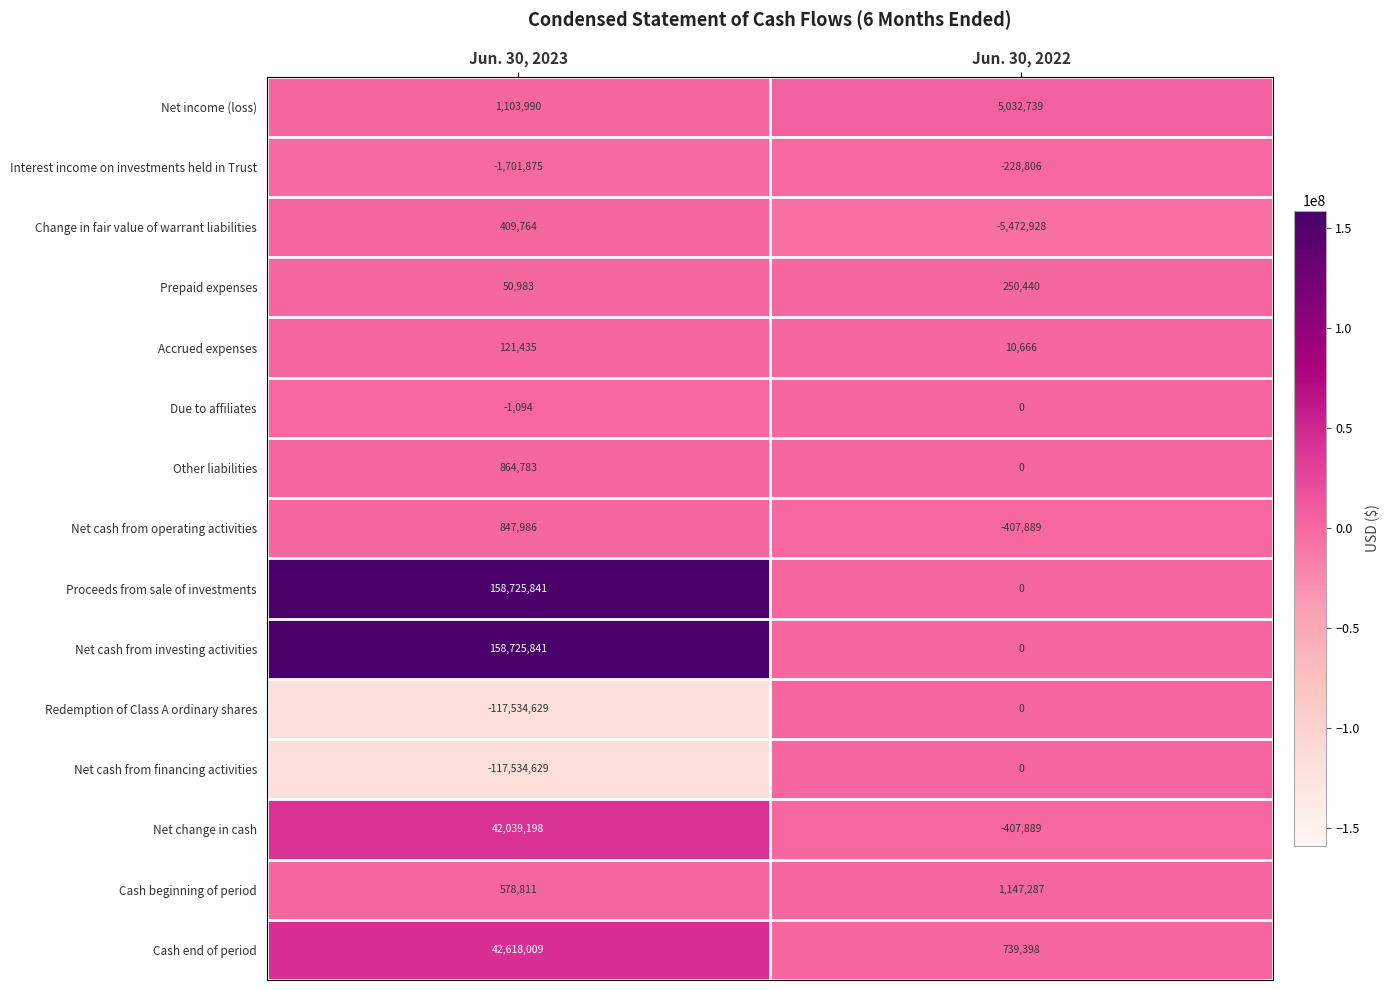

True or false: Change in fair value of warrant liabilities has a value of -7320354 at Jun. 30, 2022.

False